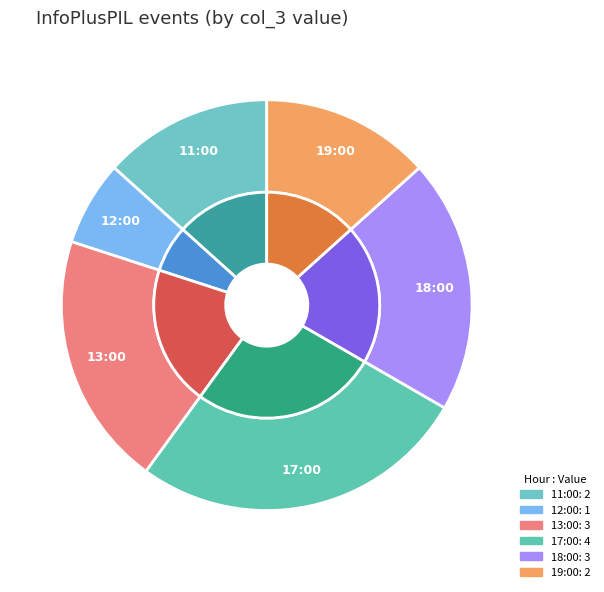

Combined, what portion of the pie is 18:00 and 13:00?

40.0%